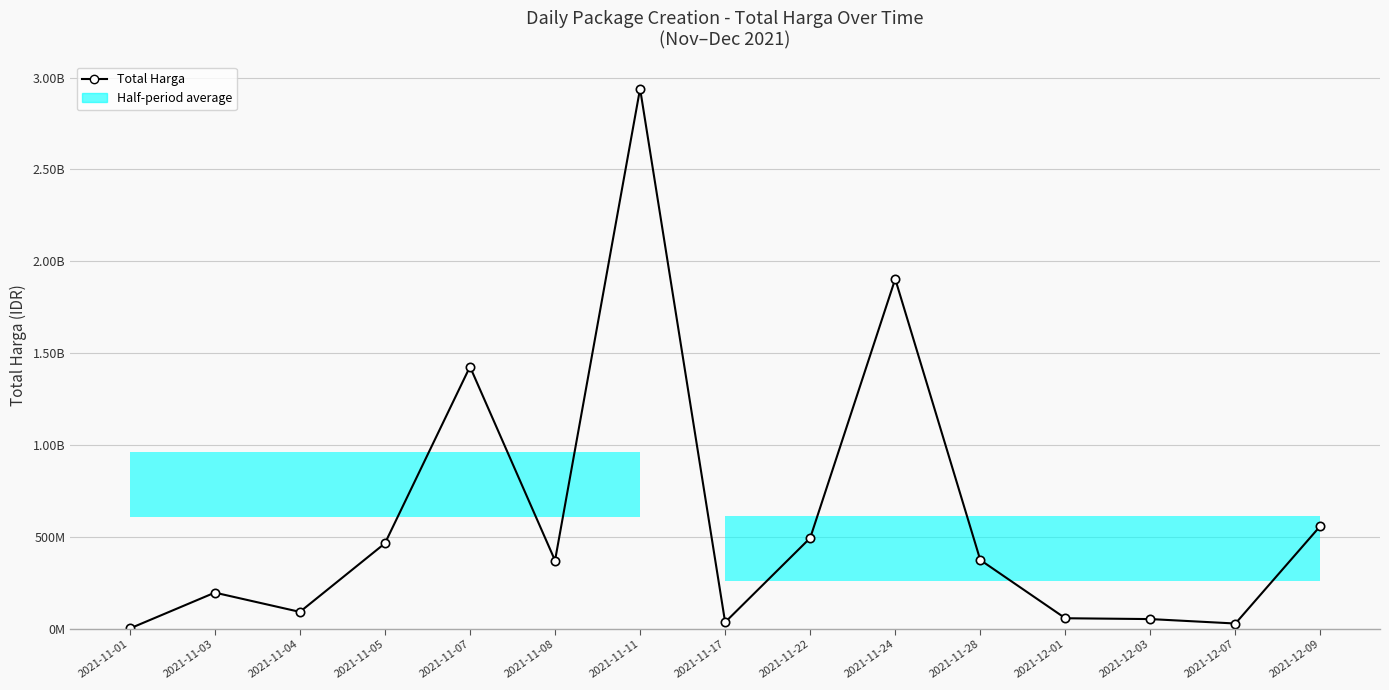

Which has a higher value, 2021-11-28 or 2021-11-08?

2021-11-28